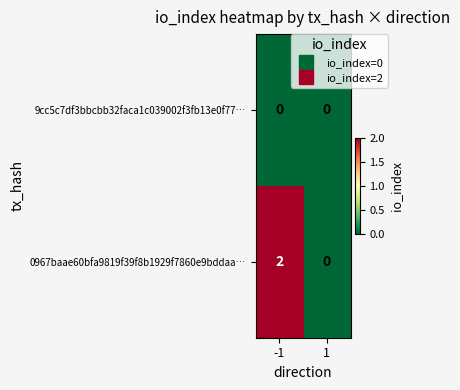

Rank the series by their average value, from lowest to highest.

9cc5c7df3bbcbb32faca1c039002f3fb13e0f77…, 0967baae60bfa9819f39f8b1929f7860e9bddaa…